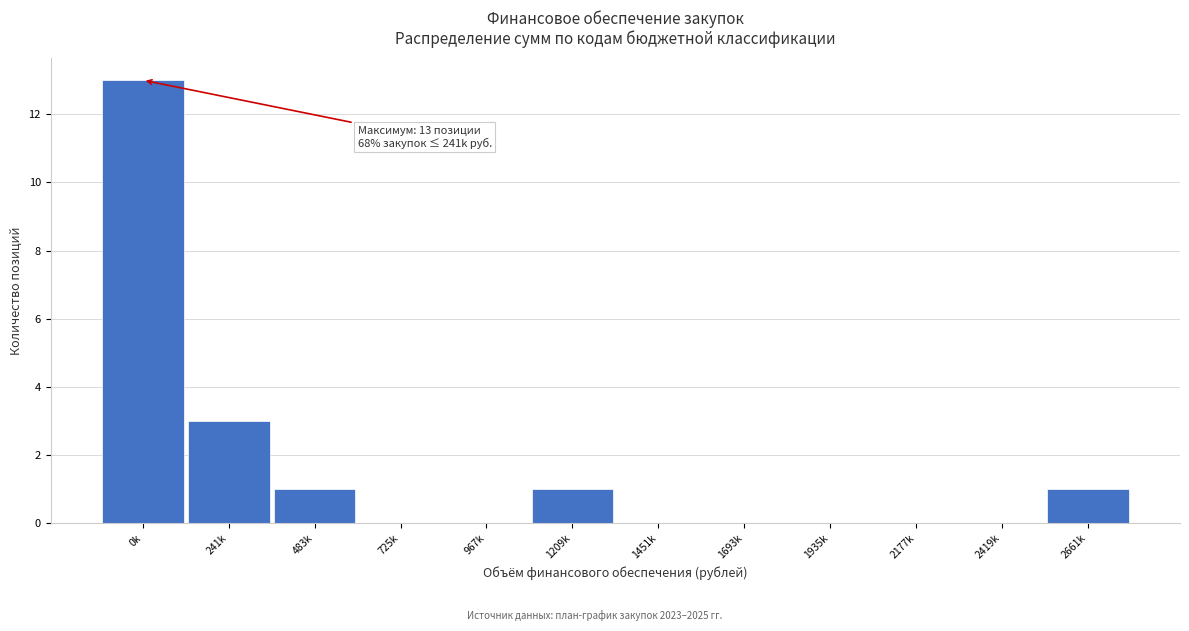

Reading left to right, transcribe all the data shown in this chart.

0k=13	241k=3	483k=1	725k=0	967k=0	1209k=1	1451k=0	1693k=0	1935k=0	2177k=0	2419k=0	2661k=1